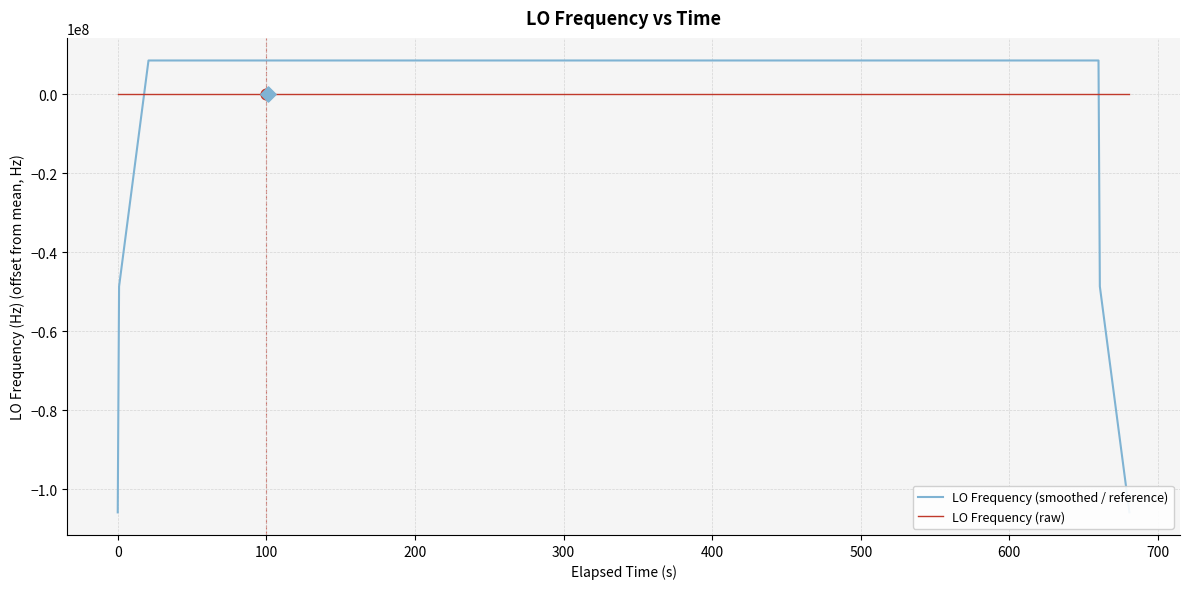

What is the highest value of the LO Frequency (smoothed / reference) series?

8581411.1